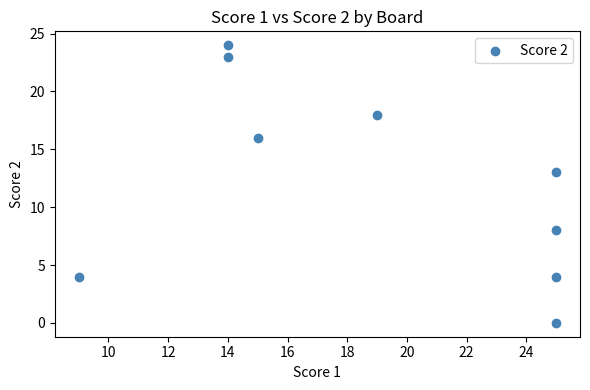

What Y value in the scatter plot is closest to 12?

13